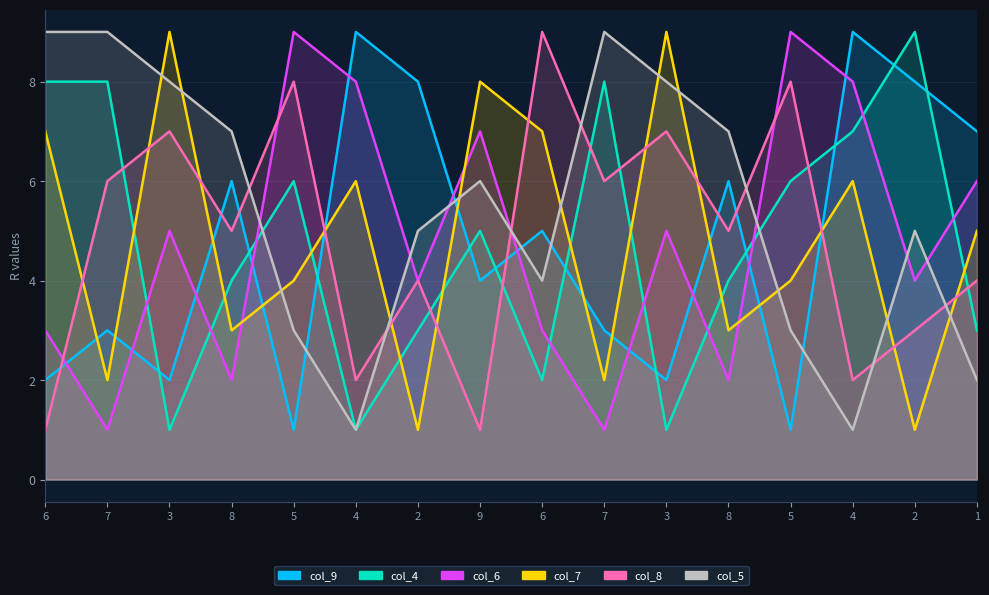

What is the difference between the col_8 values at 6 and 4?

1